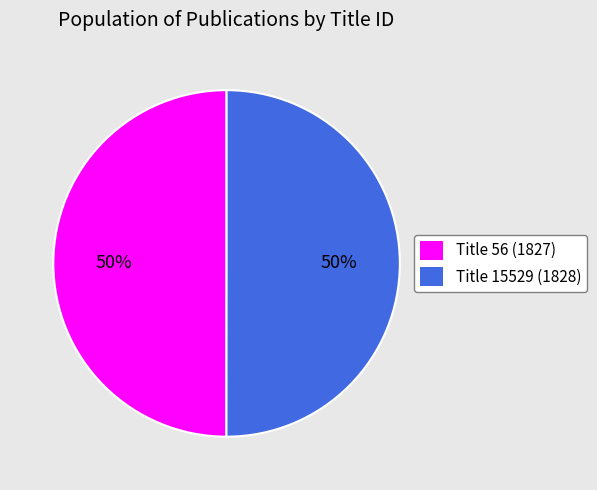

To the nearest percent, what portion does Title 56 (1827) represent?

50%